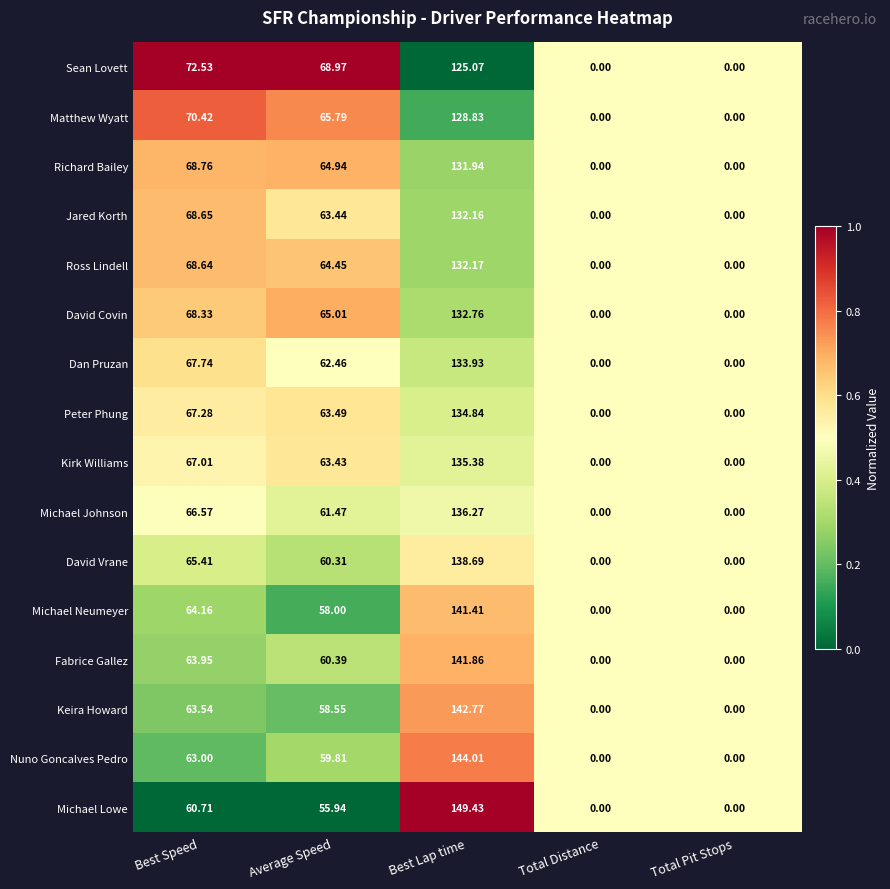

At which label does Michael Lowe reach its peak?

Best Lap time